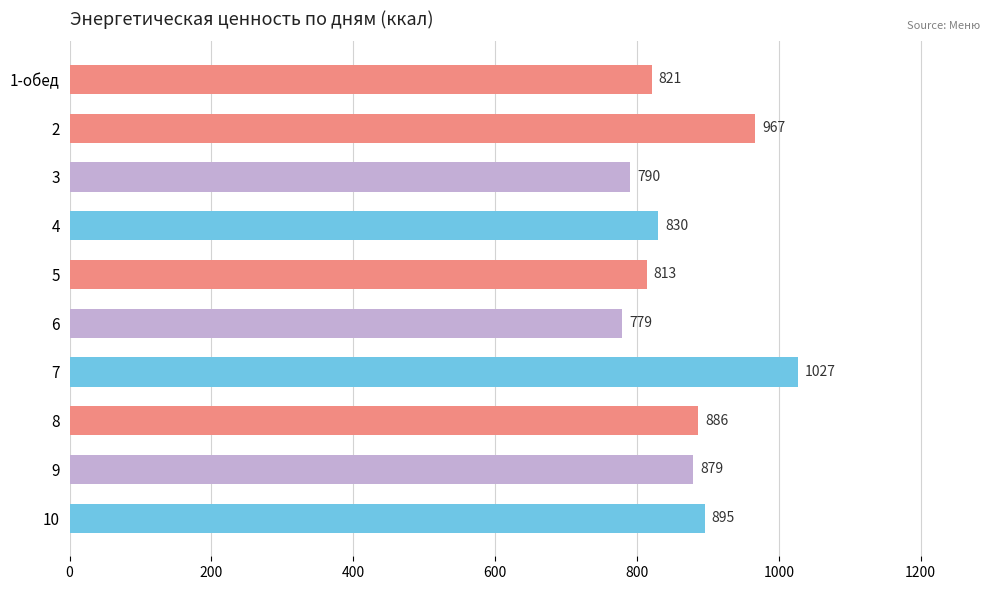

List the labels in order of value, largest first.

7, 2, 10, 8, 9, 4, 1-обед, 5, 3, 6